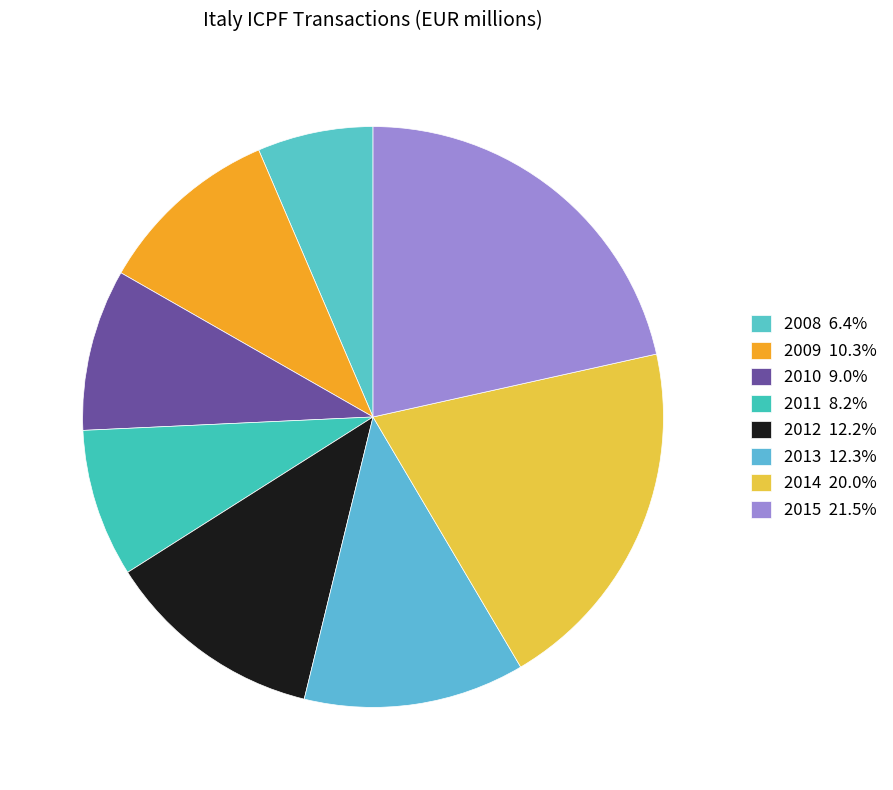

To the nearest percent, what is the average slice percentage?

12%